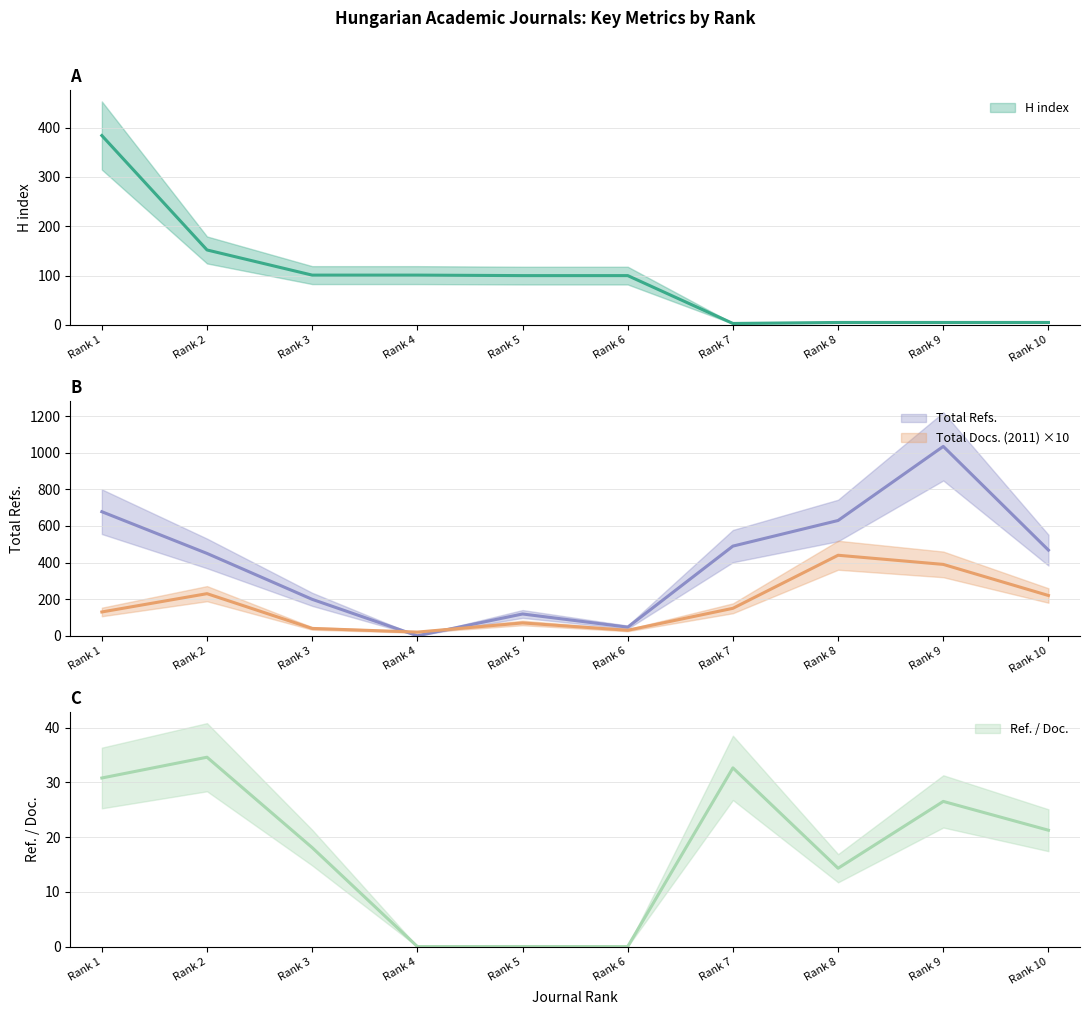

Which category has the lowest value in the Ref. / Doc. series?

Rank 4